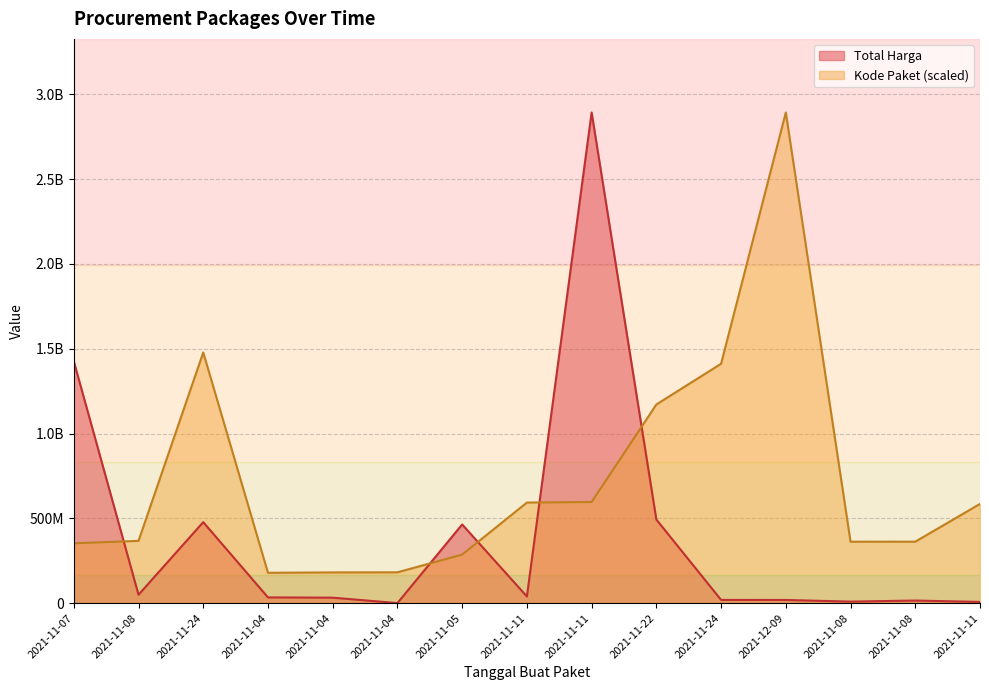

Rank the series by their maximum value, from highest to lowest.

Total Harga, Kode Paket